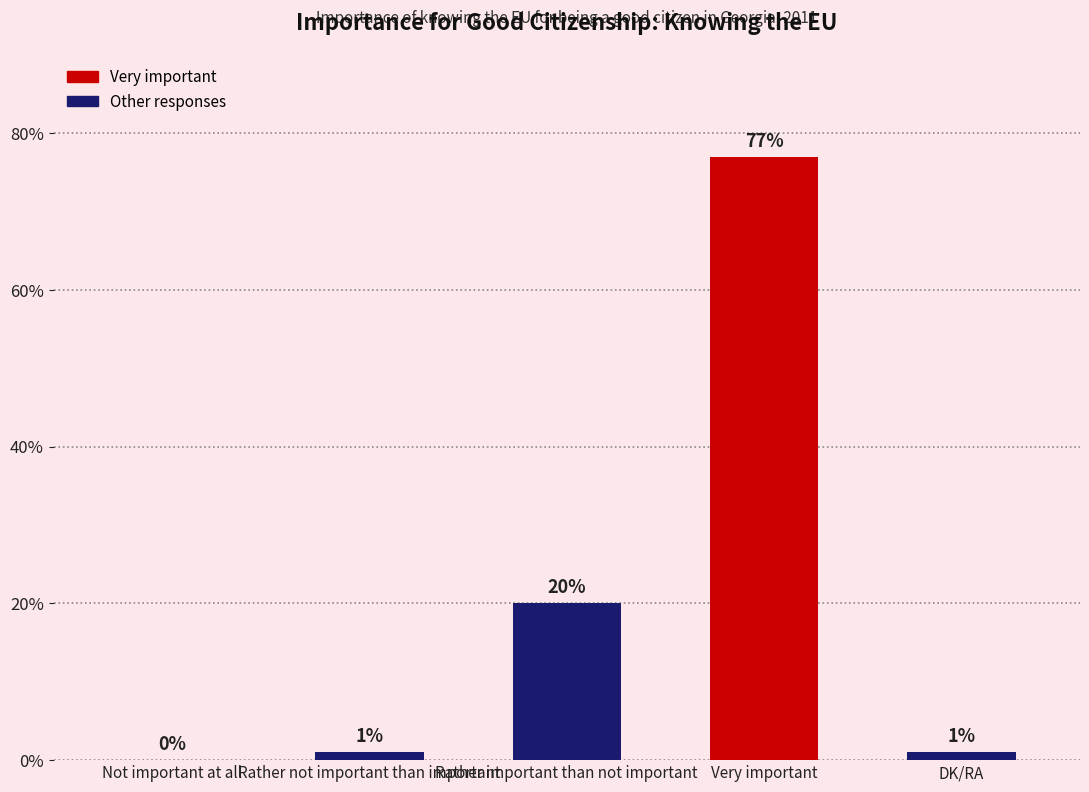

Count the number of data series in this chart.

1